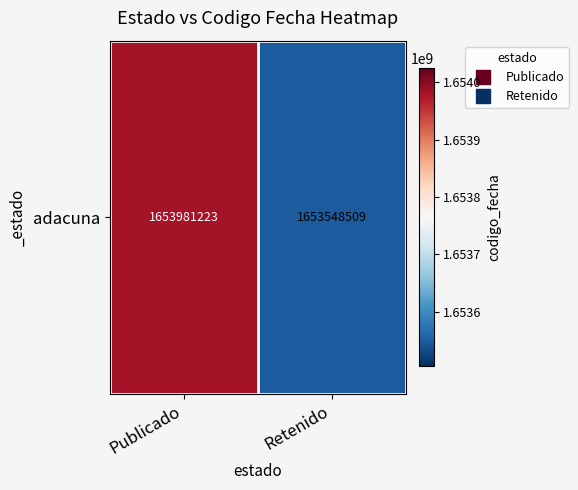

Is it true that the value at Retenido is 2233260058?

False